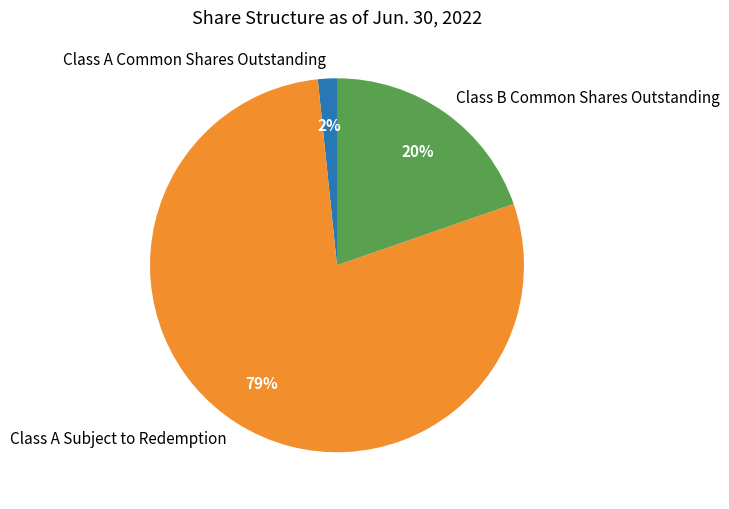

To the nearest percent, what is the combined percentage of Class B Common Shares Outstanding and Class A Subject to Redemption?

98%